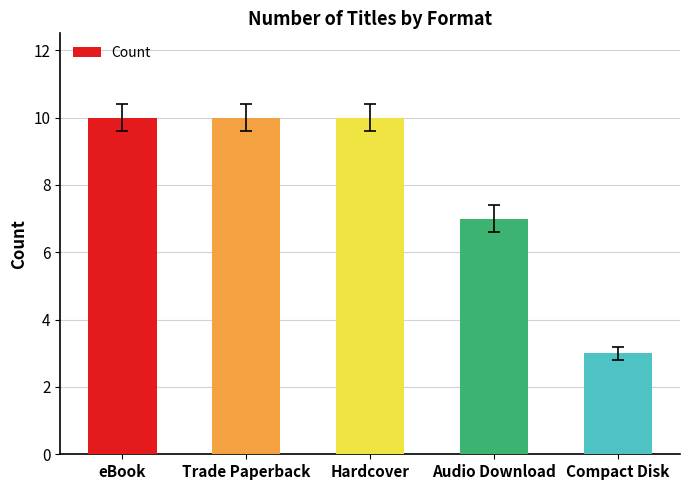

What is the difference between the maximum and minimum values?

7